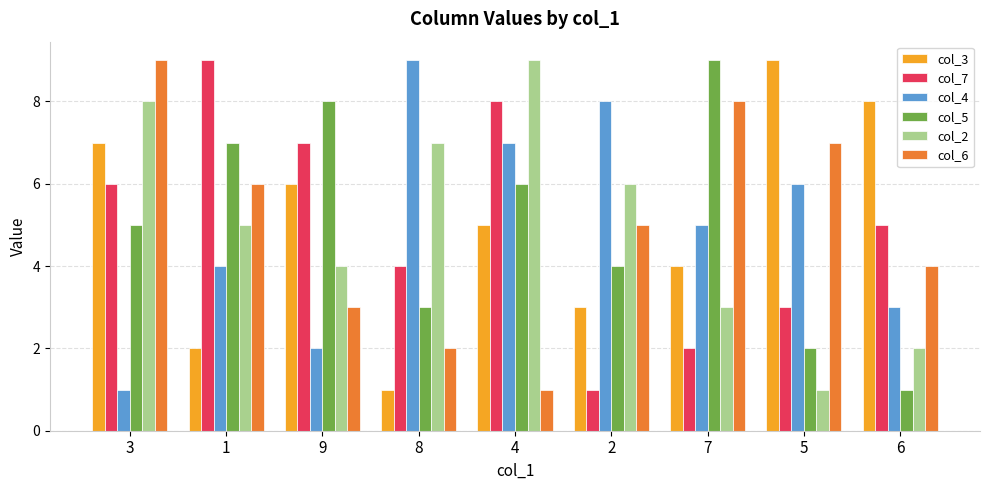

What is the label of the 8th bar from the right?

1